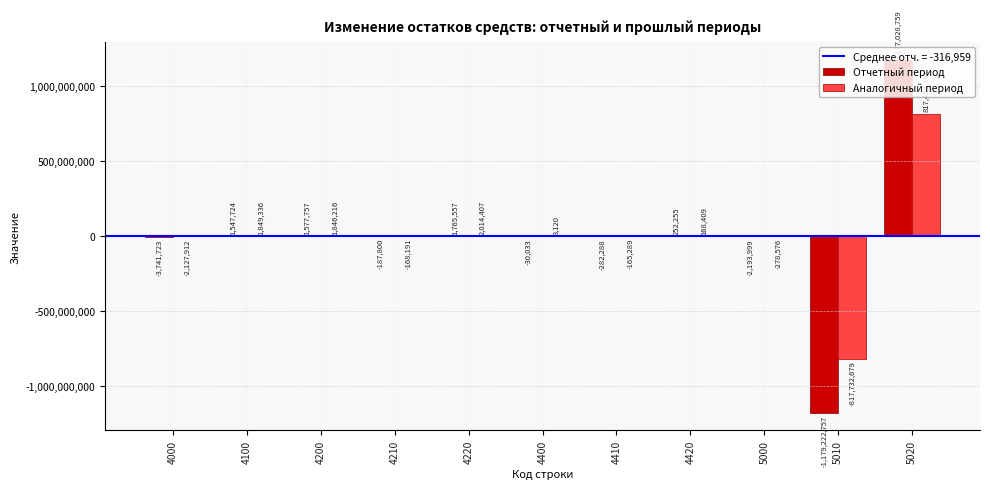

What is the sum of all Аналогичный период values?

2862944.0